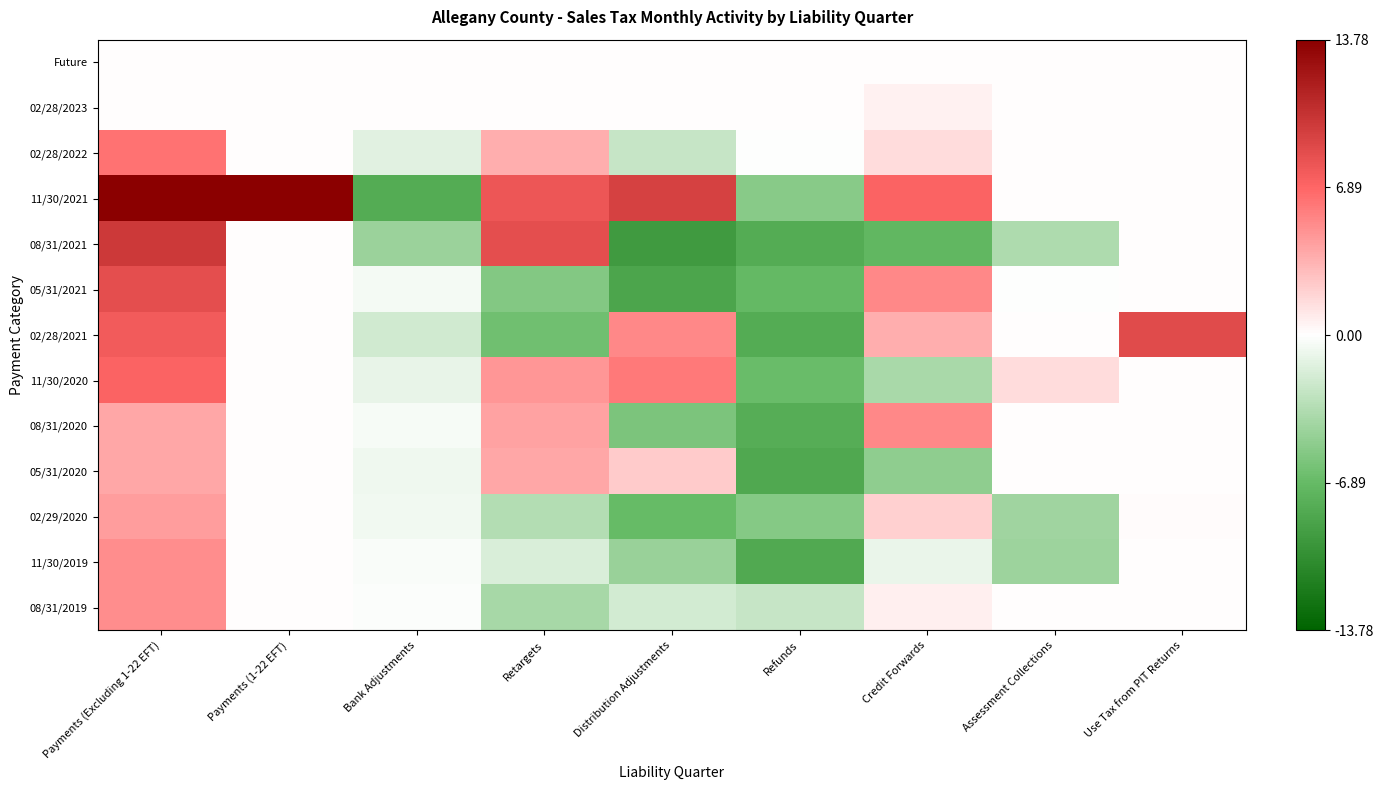

Which series has the largest total across all categories?

11/30/2021